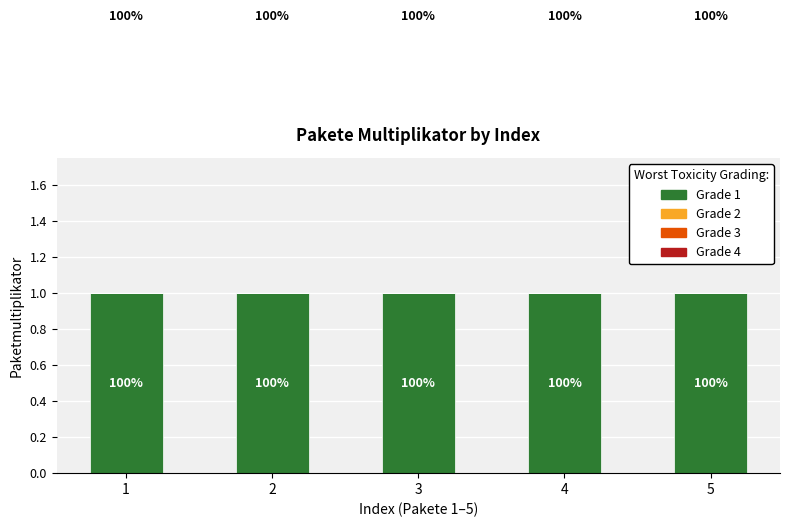

Between 2 and 4, which series saw the biggest shift?

1